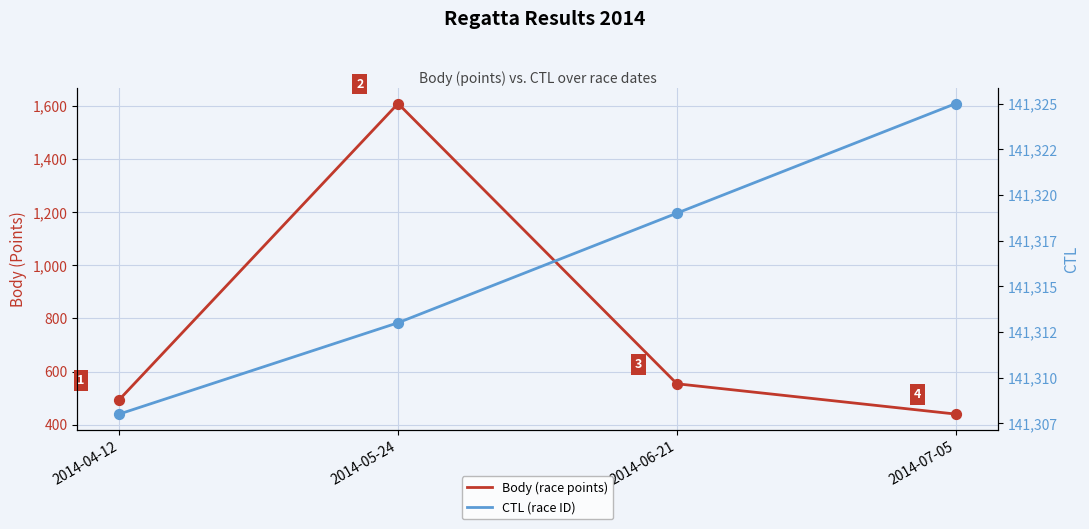

At which category is the sum across all series the highest?

2014-05-24